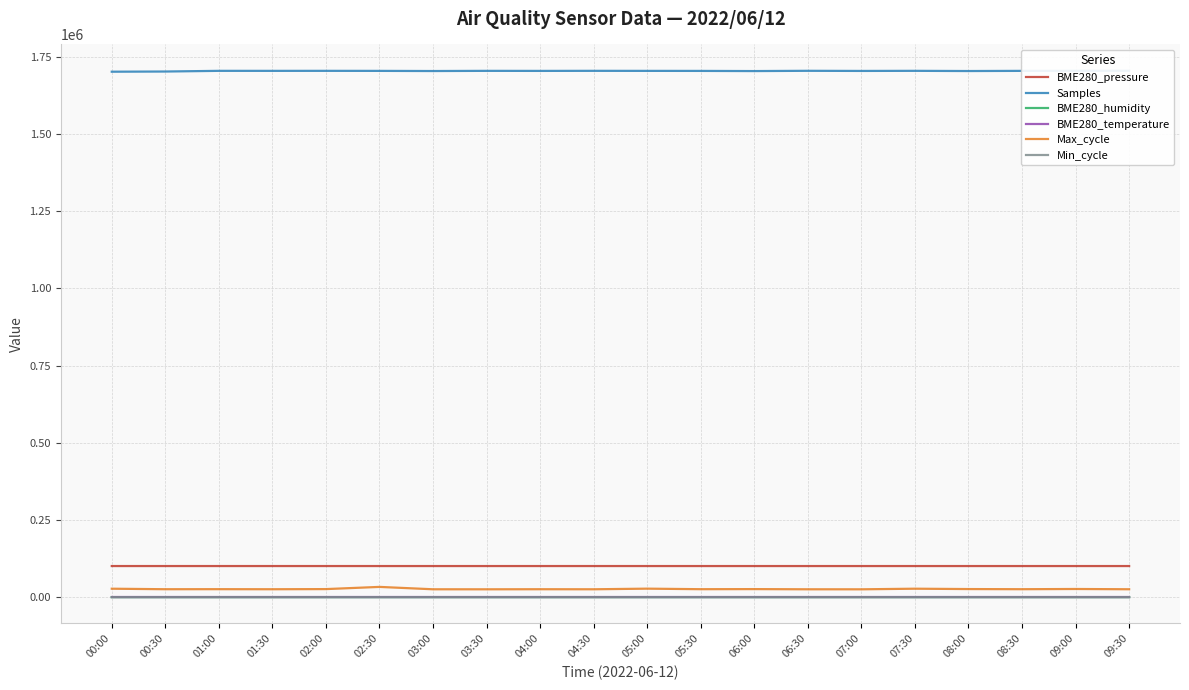

At which label is BME280_temperature closest to 14?

06:00